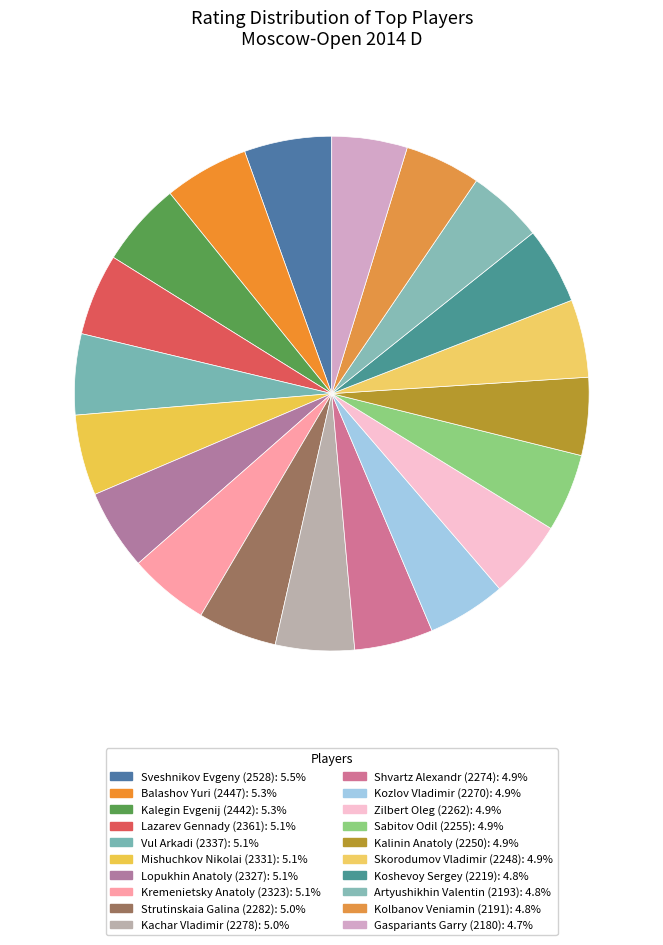

To the nearest percent, what is the average slice percentage?

5%